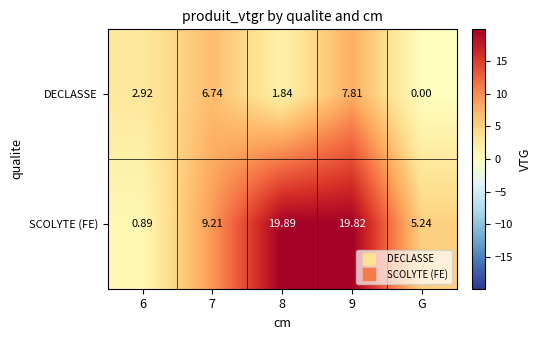

At G, list the series in order from largest to smallest.

SCOLYTE (FE), DECLASSE